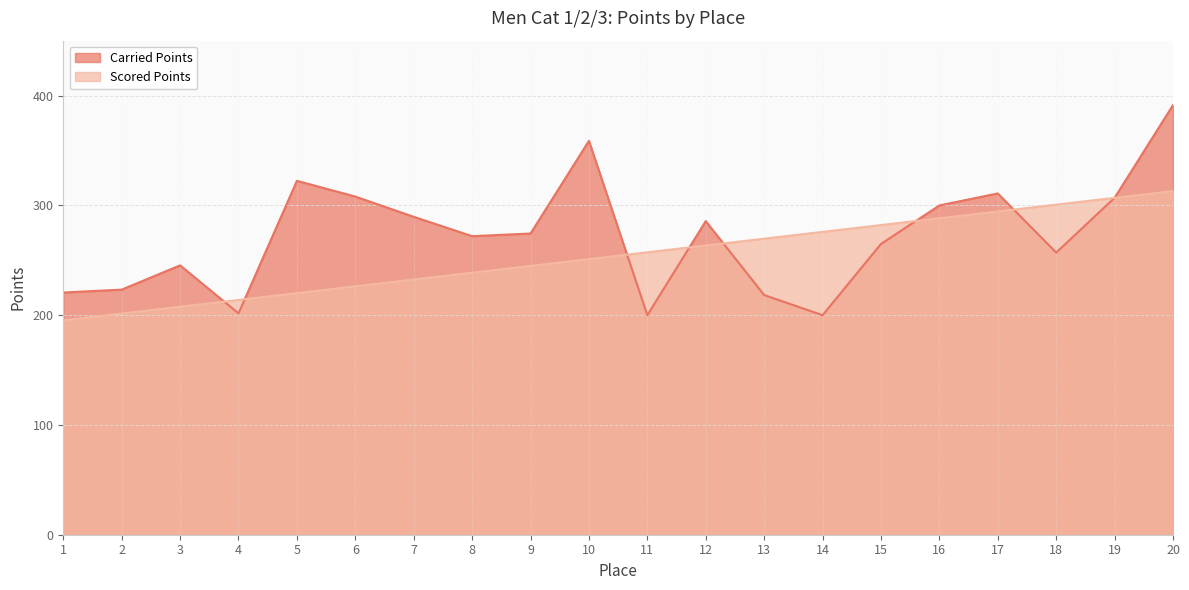

What are all the series names shown in the legend?

Carried Points, Scored Points